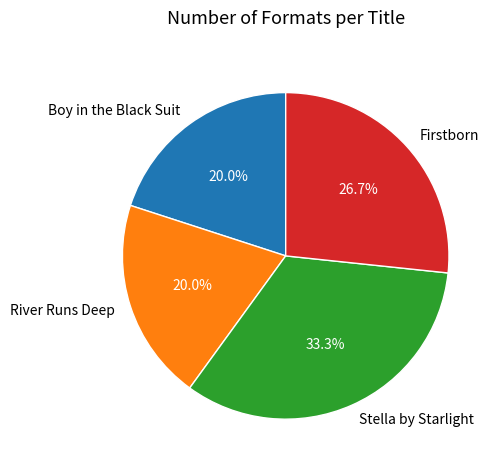

To the nearest percent, what is the average slice percentage?

25%